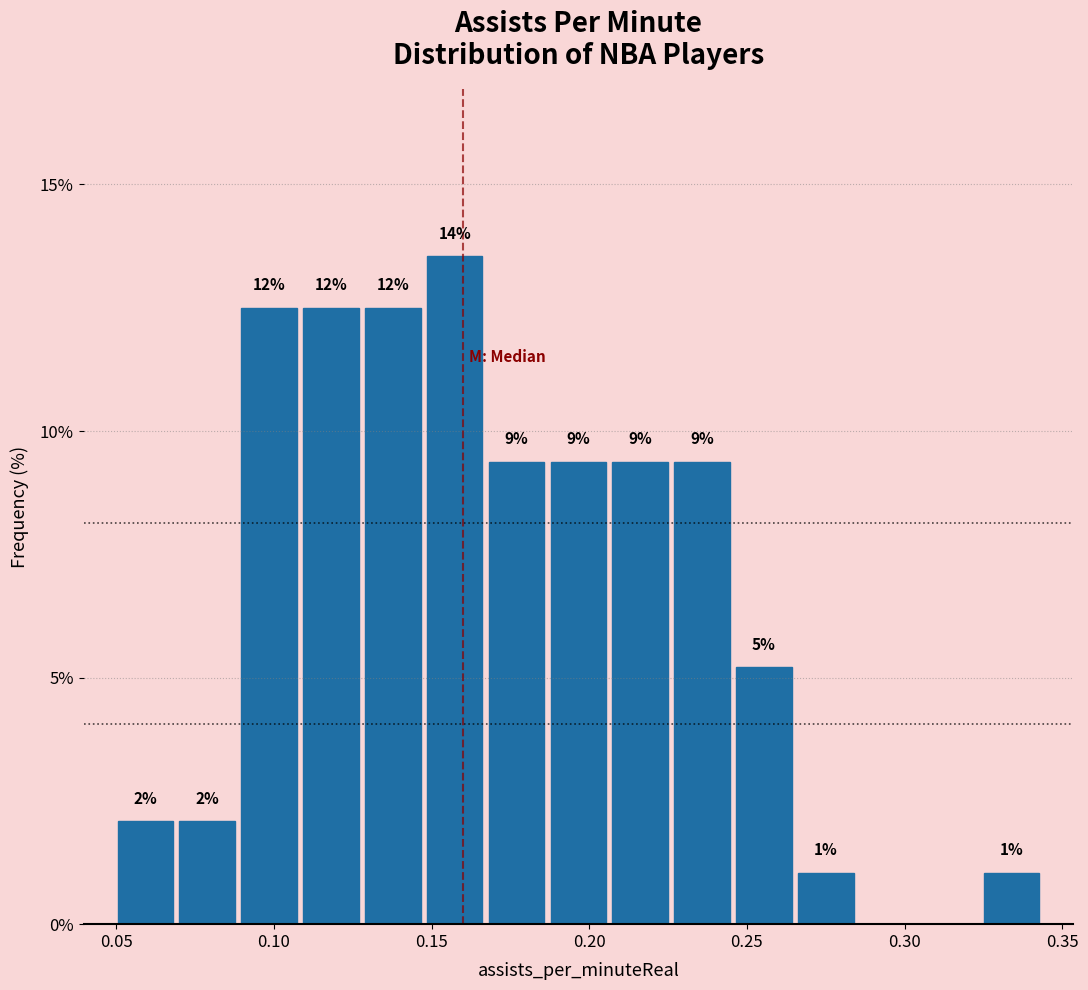

Read against the x-axis, roughly where is the centre of the tallest bar?

0.155